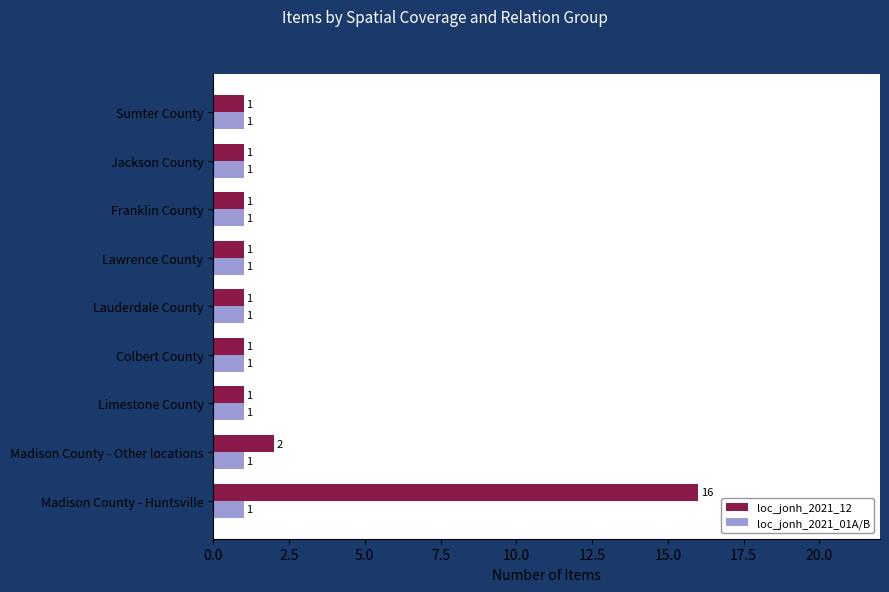

What is the maximum value for loc_jonh_2021_12?

16